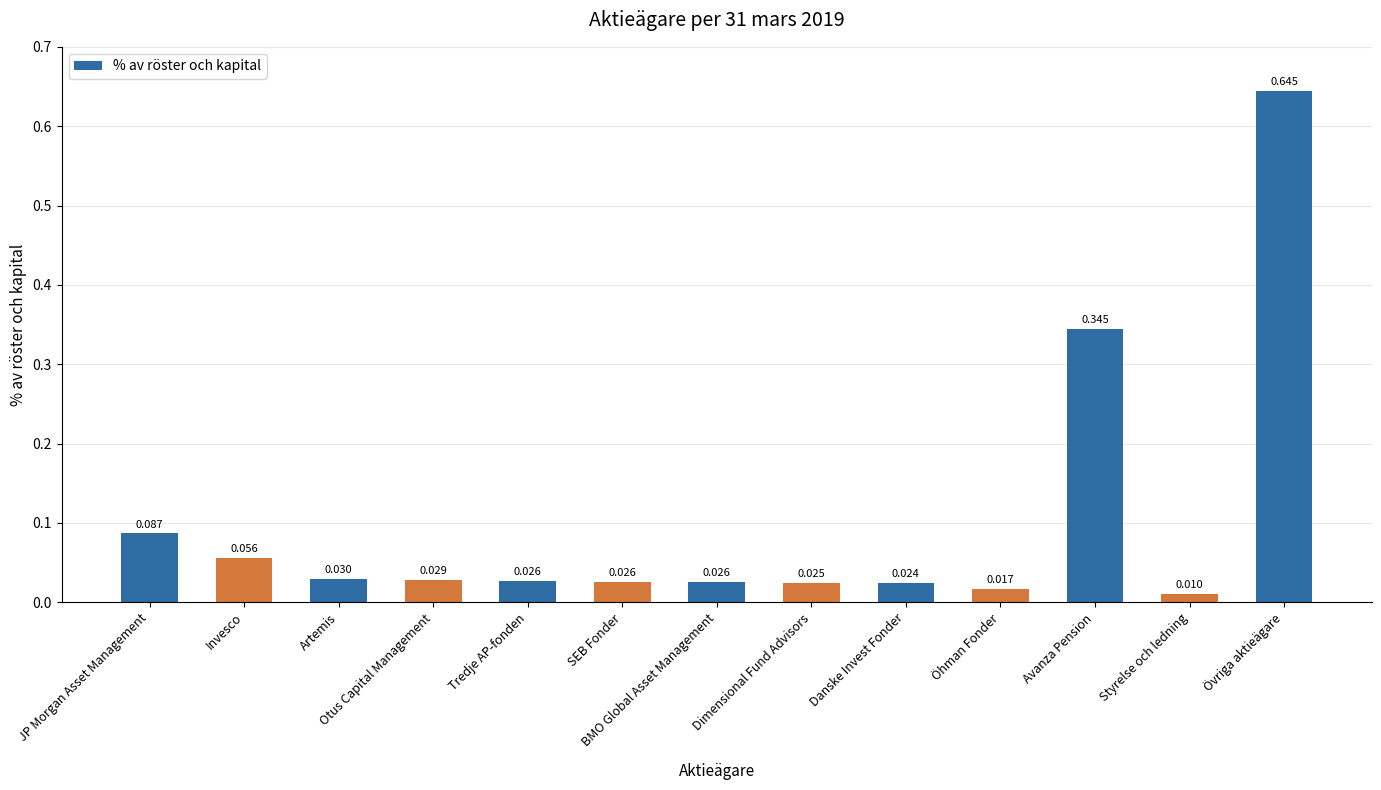

Between Styrelse och ledning and Tredje AP-fonden, which is larger?

Tredje AP-fonden